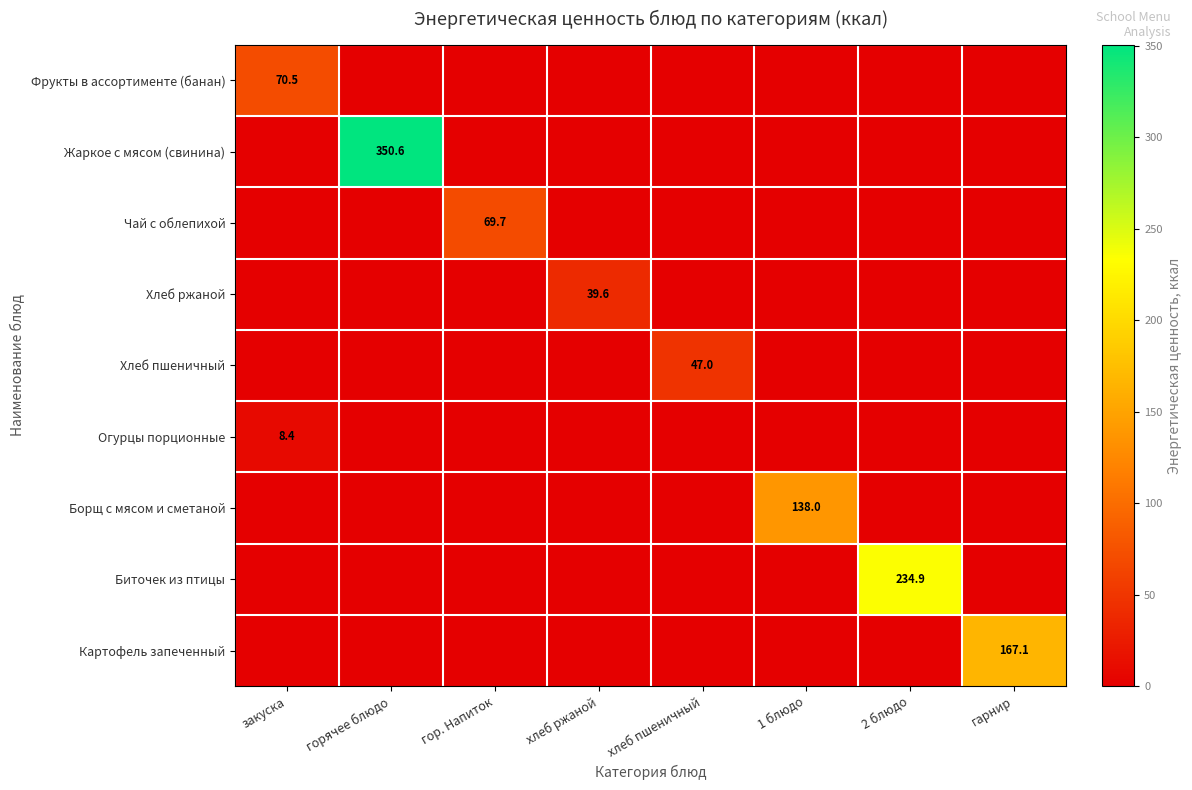

Which series has the largest total across all categories?

Жаркое с мясом (свинина)